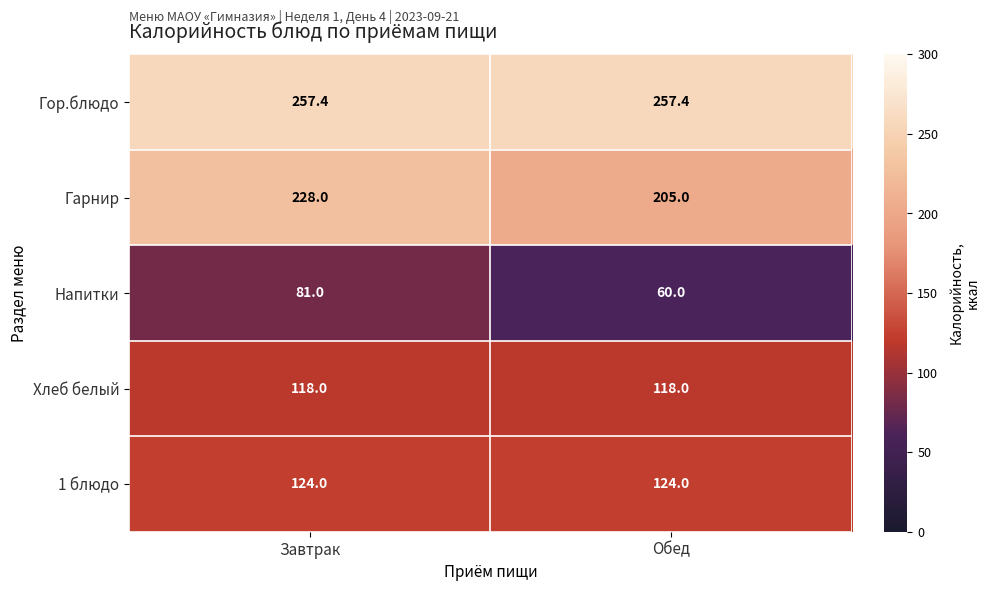

What is the total value across all series at Обед?

764.4